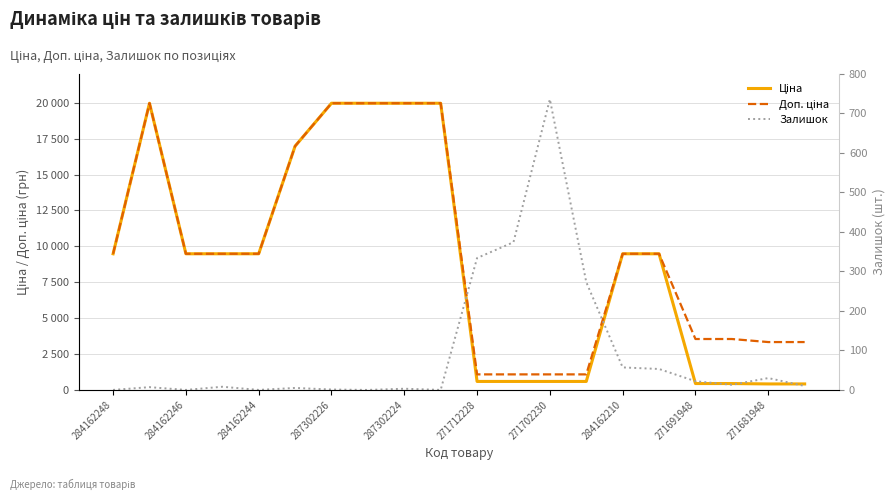

Reading left to right, what are all the values shown in this chart?

Ціна: 9480.1	19964.2	9480.1	9480.1	9480.1	16976.3	19964.2	19964.2	19964.2	19964.2	589.9	589.9	589.9	589.9	9480.1	9480.1	443.1	443.1	416.6	416.6
Доп. ціна: 9480.1	19964.2	9480.1	9480.1	9480.1	16976.3	19964.2	19964.2	19964.2	19964.2	1081.7	1081.7	1081.7	1081.7	9480.1	9480.1	3545.0	3545.0	3332.5	3332.5
Залишок: 0.0	7.0	0.0	8.0	0.0	5.0	1.0	0.0	3.0	0.0	334.0	374.0	736.0	273.0	57.0	53.0	22.0	13.0	30.0	10.0